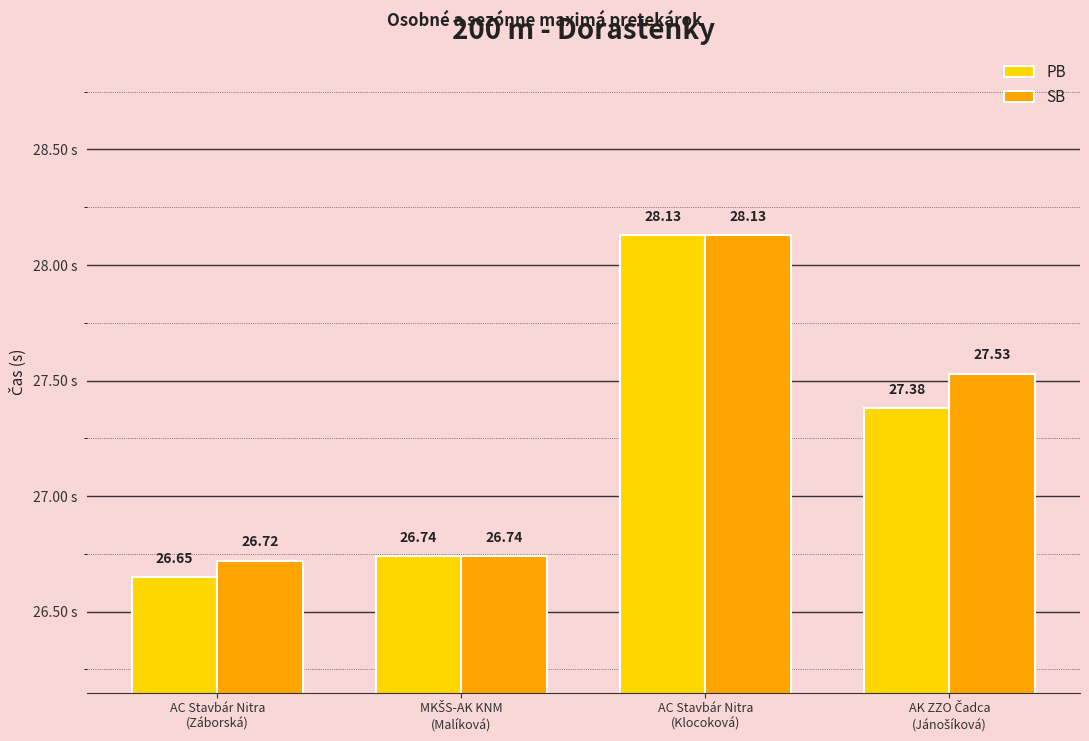

At which label does PB reach its peak?

AC Stavbár Nitra
(Klocoková)